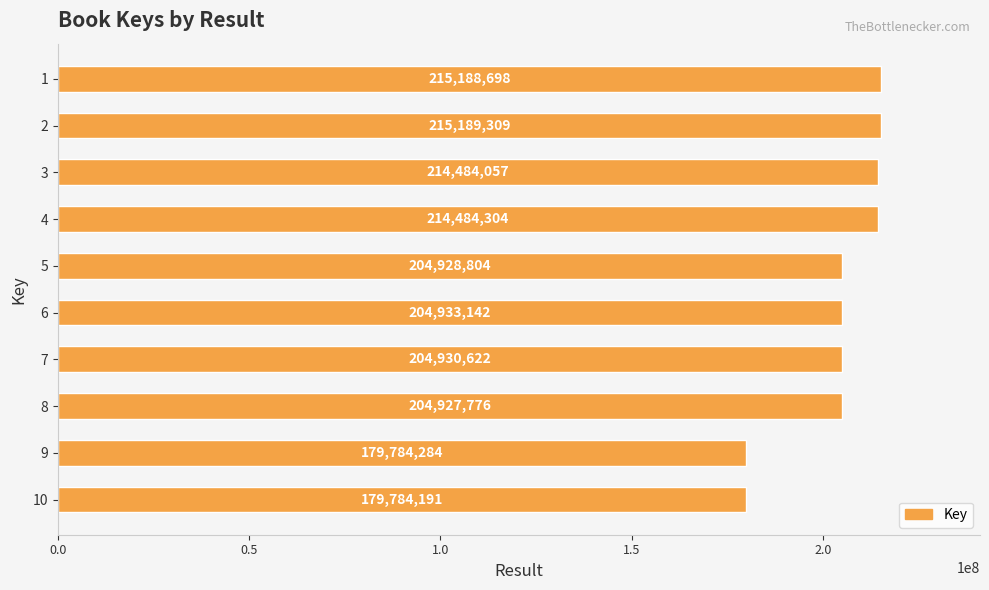

What is the value of the 1st bar from the top?

215188698